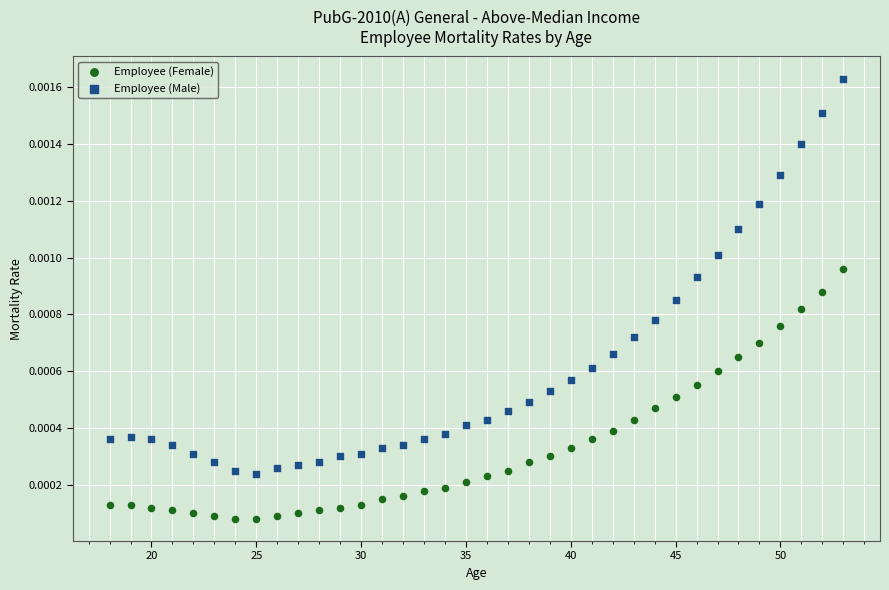

What are all the series names shown in the legend?

Employee (Female), Employee (Male)